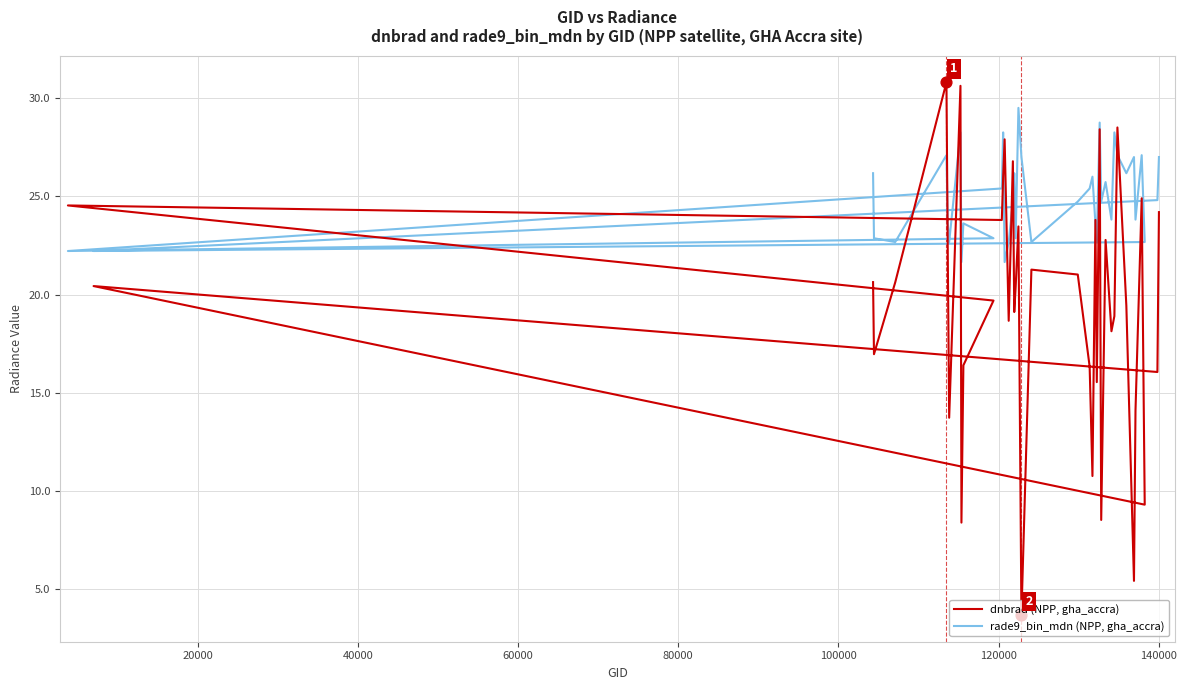

Which series reaches the minimum Y coordinate?

dnbrad (NPP, gha_accra)